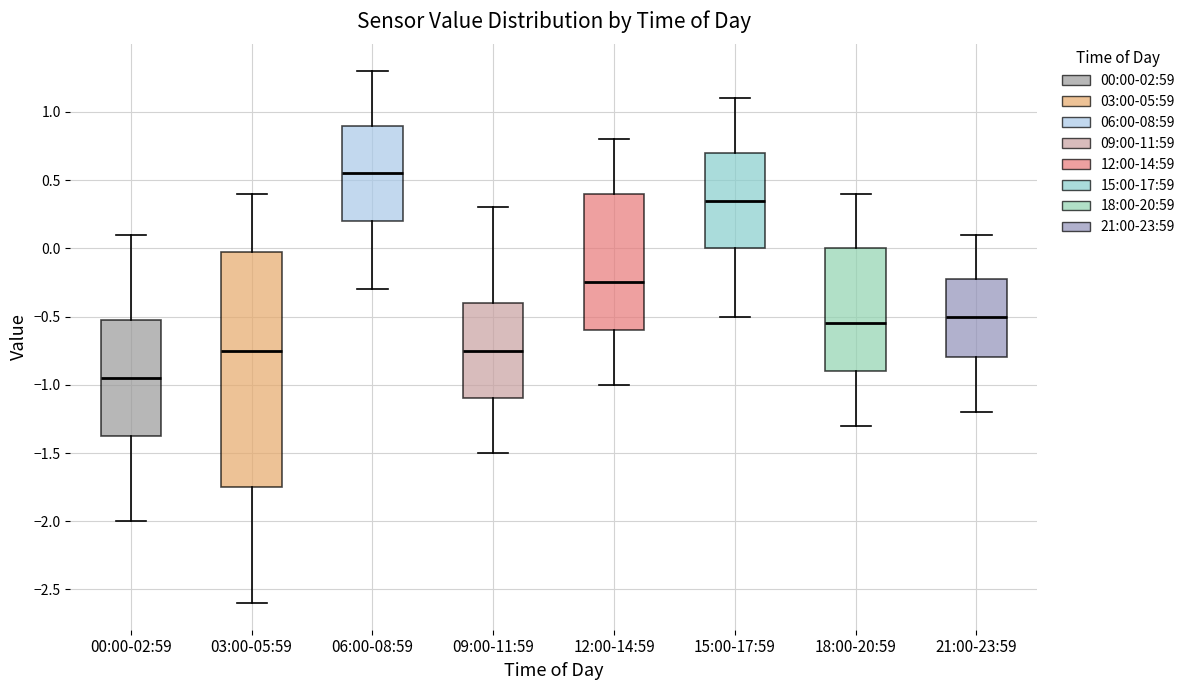

Reading left to right, read every box against the y-axis: the position of its median line, the range the box covers, and the ends of its whiskers. The values are not printed on the chart, so give them approximately, as read against the axis.

00:00-02:59: median -0.95, box -1.35 to -0.50, whiskers -2.00 to 0.10
03:00-05:59: median -0.75, box -1.75 to 0.00, whiskers -2.60 to 0.40
06:00-08:59: median 0.55, box 0.20 to 0.90, whiskers -0.30 to 1.30
09:00-11:59: median -0.75, box -1.10 to -0.40, whiskers -1.50 to 0.30
12:00-14:59: median -0.25, box -0.60 to 0.40, whiskers -1.00 to 0.80
15:00-17:59: median 0.35, box 0.00 to 0.70, whiskers -0.50 to 1.10
18:00-20:59: median -0.55, box -0.90 to 0.00, whiskers -1.30 to 0.40
21:00-23:59: median -0.50, box -0.80 to -0.20, whiskers -1.20 to 0.10